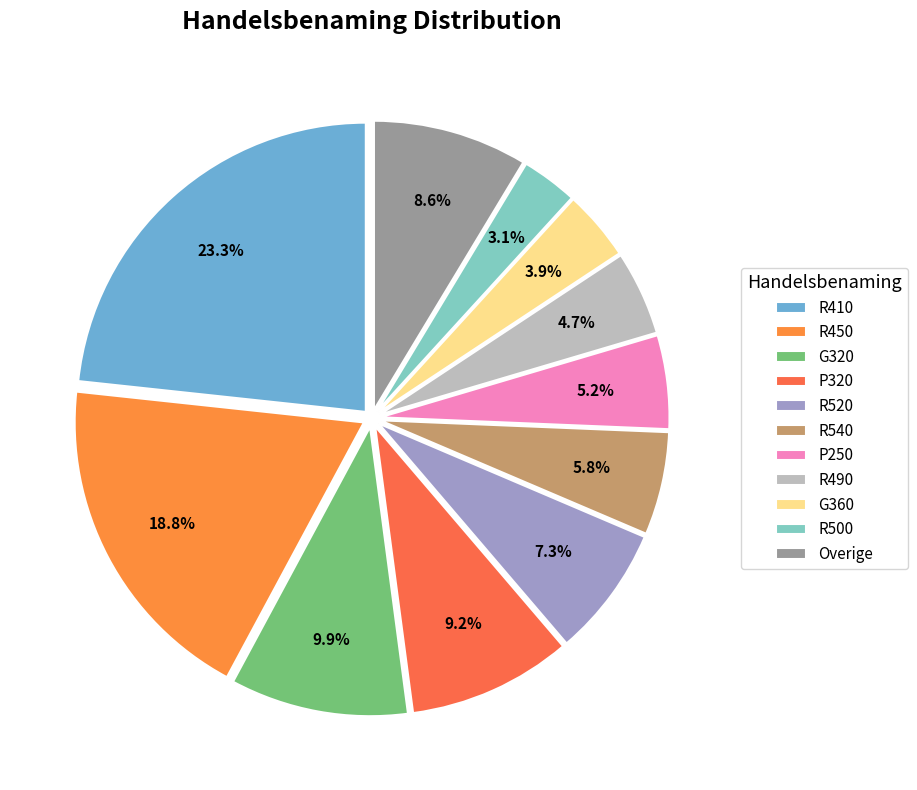

Which slice is the largest?

R410